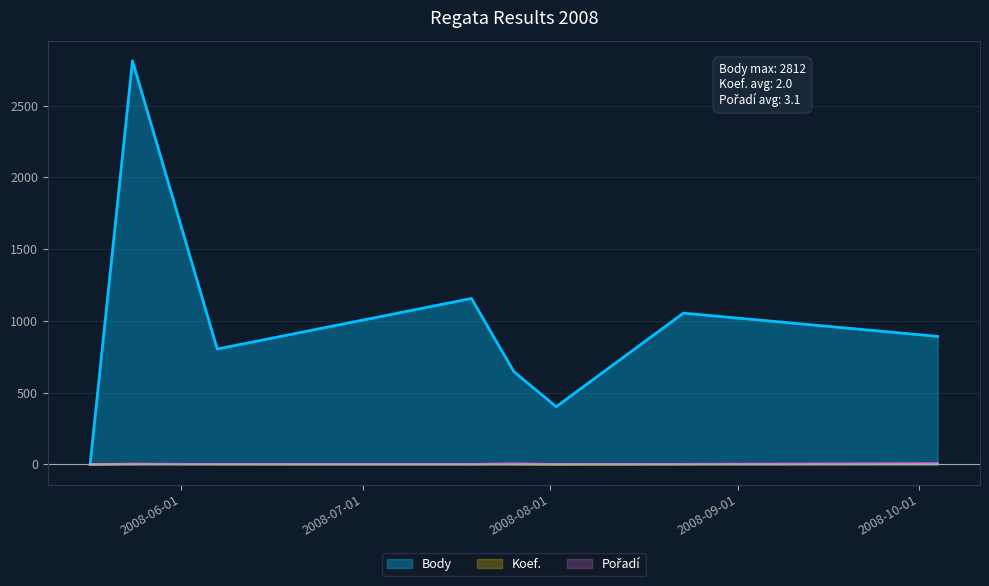

What is the difference between the highest and lowest values at 2008-10-04?

889